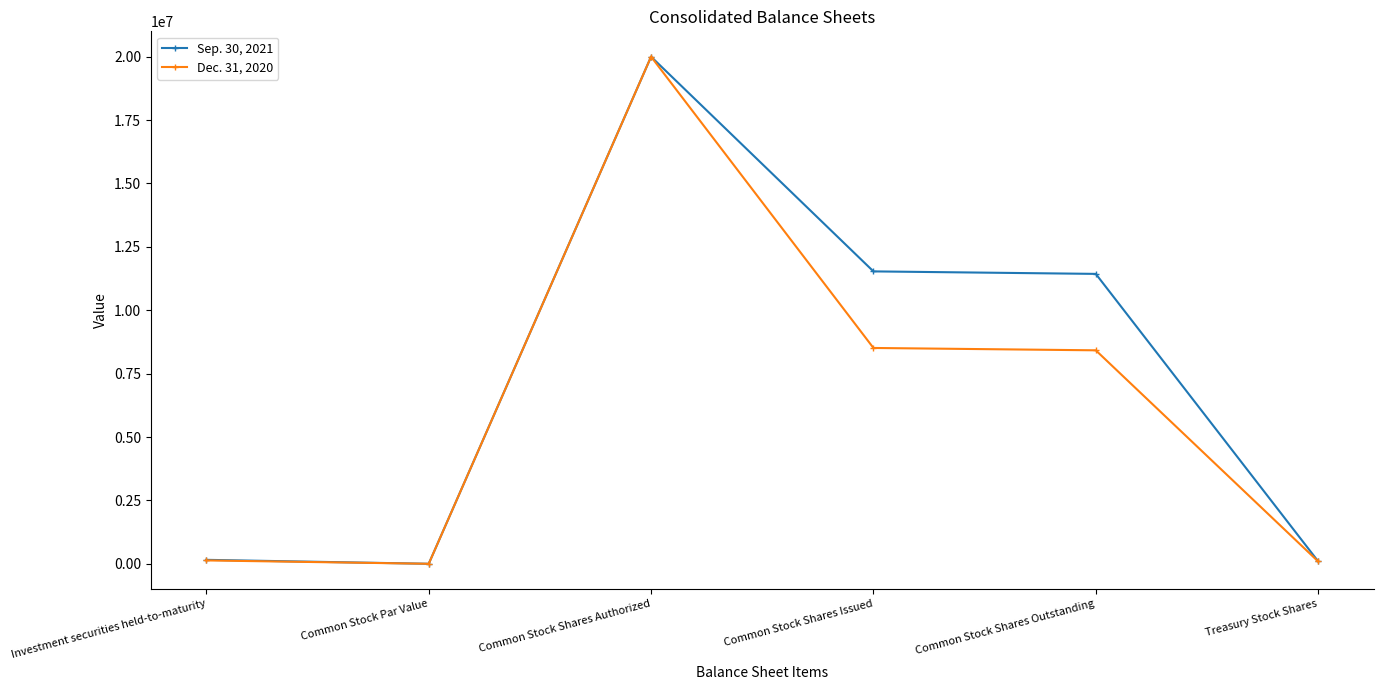

What are all the series names shown in the legend?

Sep. 30, 2021, Dec. 31, 2020